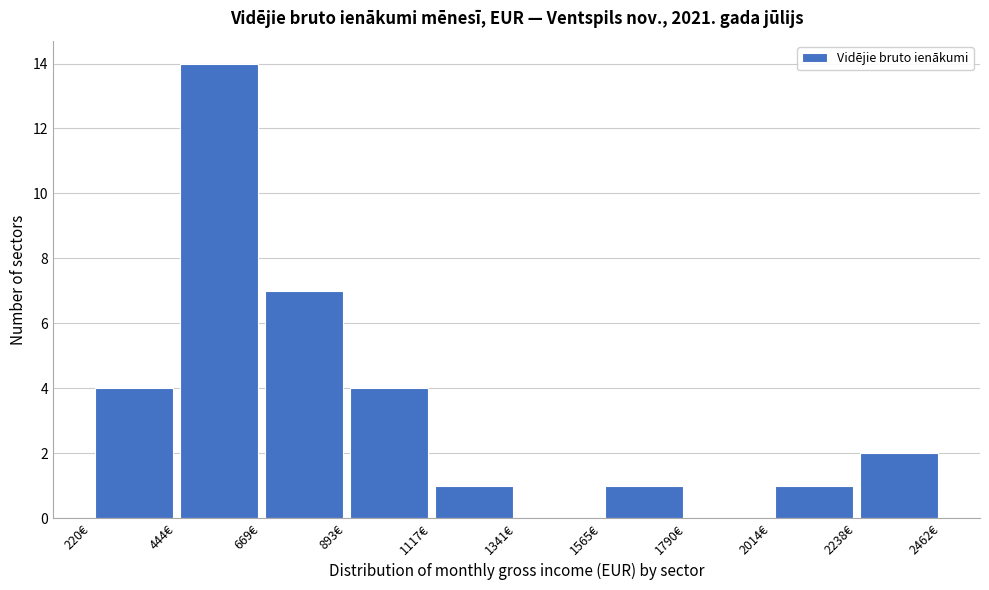

Over which range of the x-axis is the bar tallest?

450 to 650